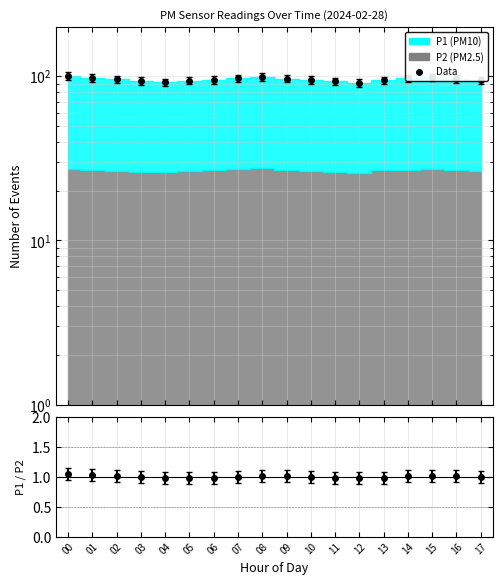

Does the chart have visible grid lines?

Yes